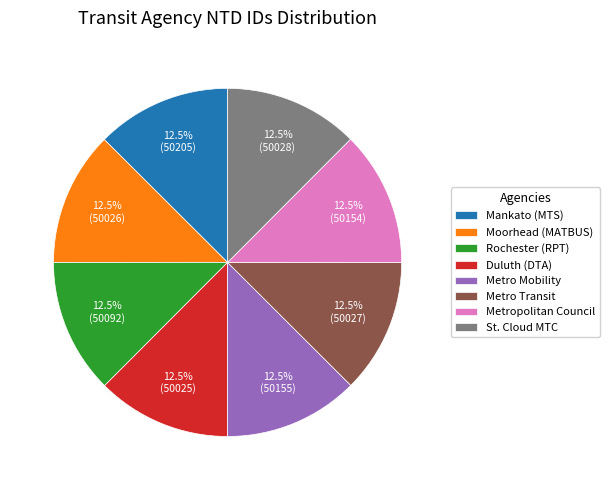

Does Metro Mobility account for over 50% of the chart?

No